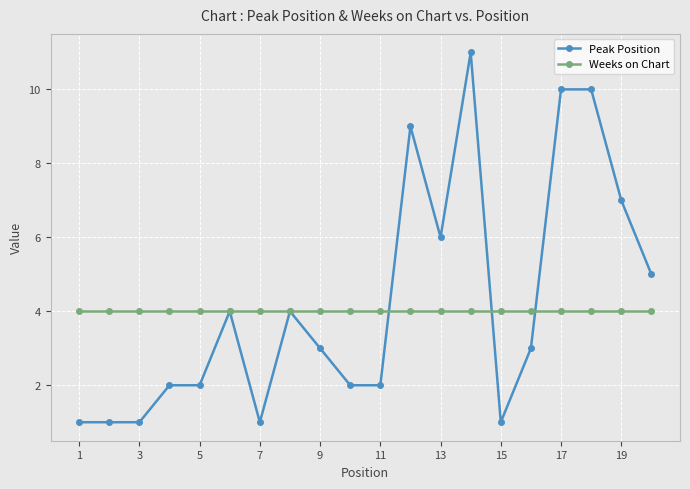

Which series has the largest range (max minus min)?

Peak Position